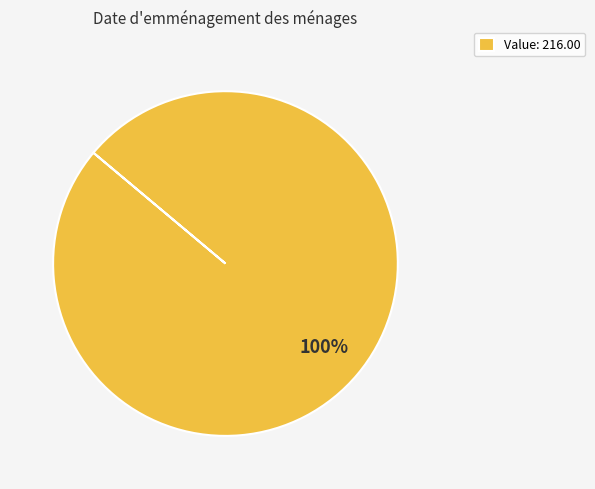

The Value: 216.00 slice represents 95% of the pie. True or false?

False